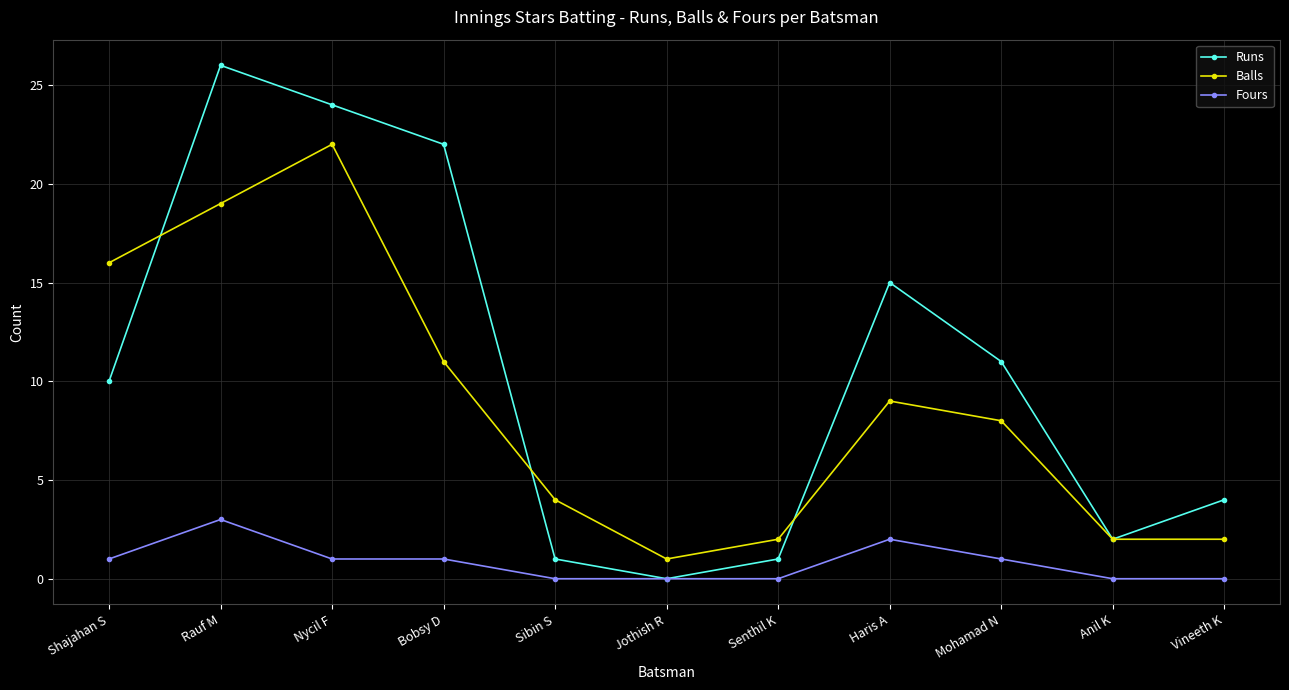

How many values in the Runs series are below 10?

5